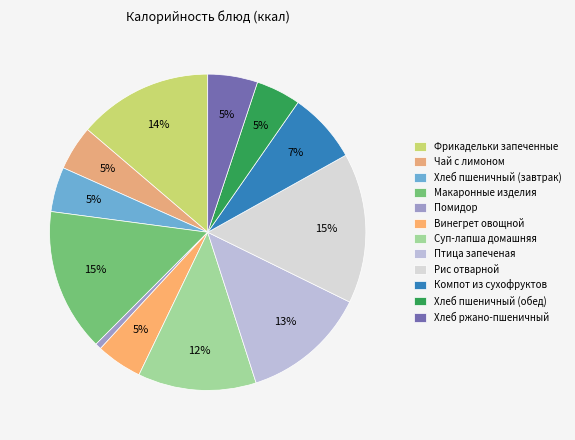

How many slices are in this pie chart?

12